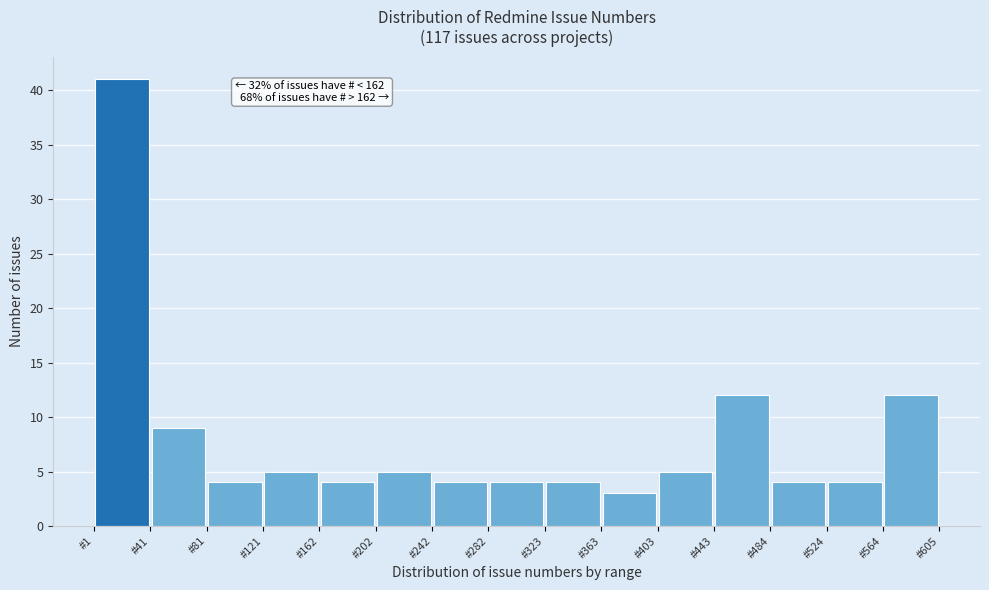

Over which range of the x-axis is the bar tallest?

0 to 40